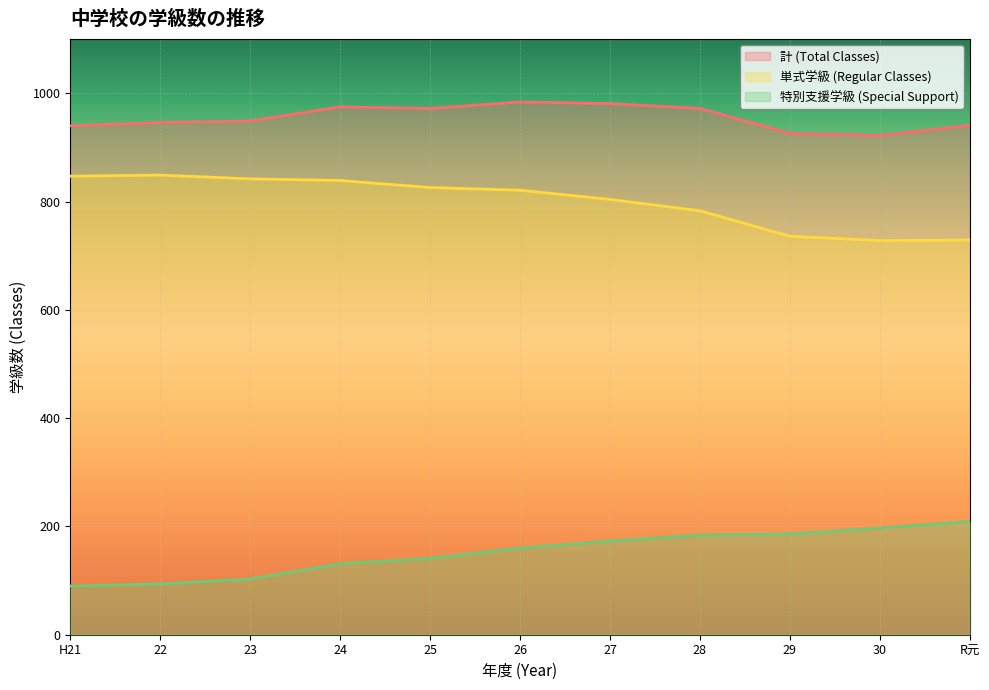

List the labels in order of 計 (Total Classes) value, largest first.

26, 27, 24, 25, 28, 23, 22, R元, H21, 29, 30